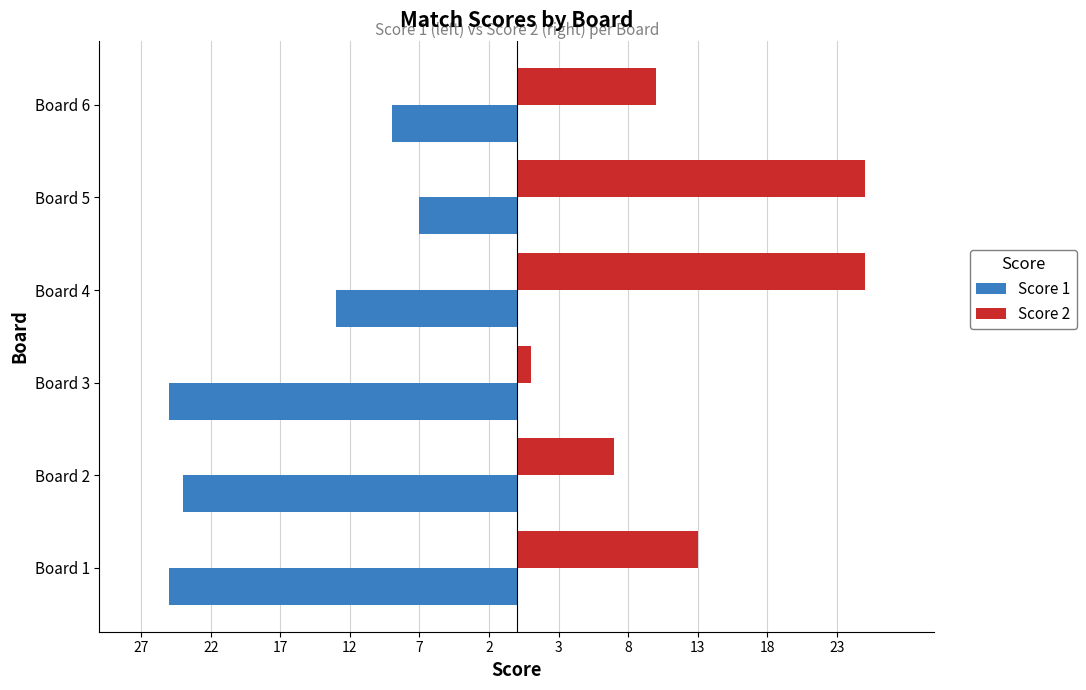

Rank the series by their average value, from lowest to highest.

Score 1, Score 2